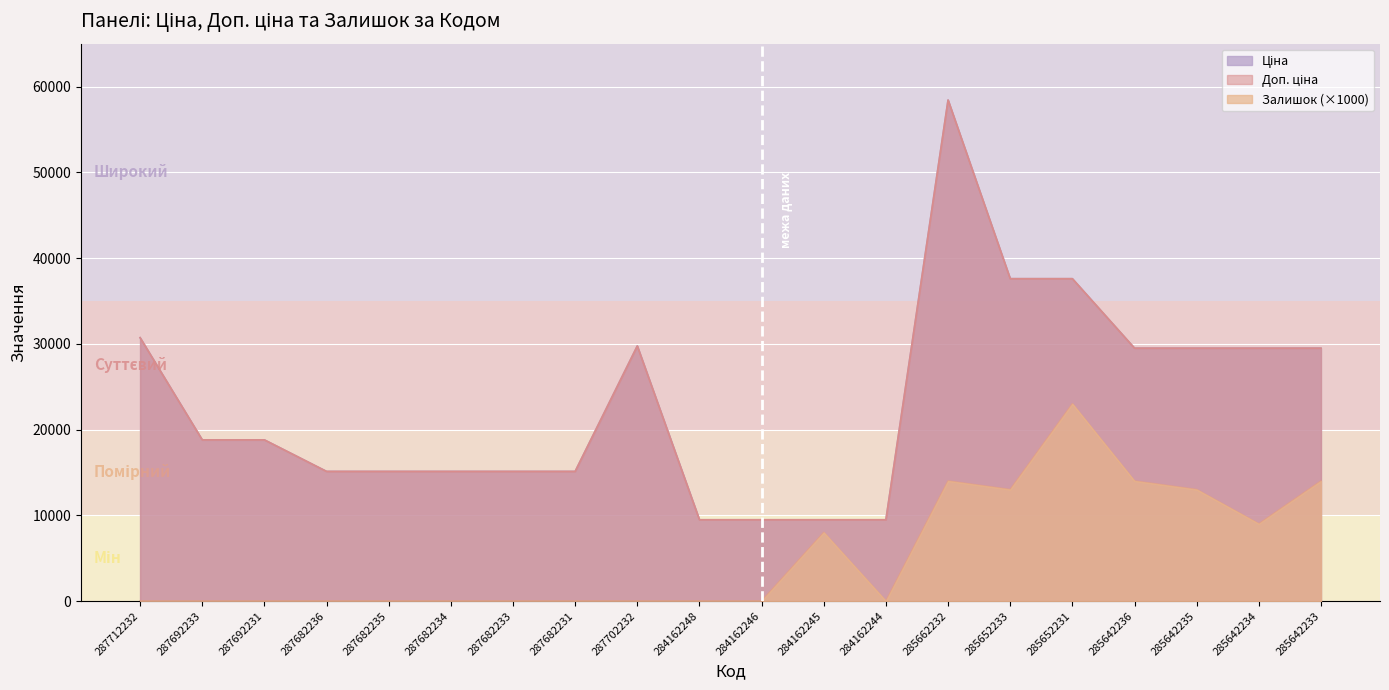

Which series has the widest spread of values?

Ціна